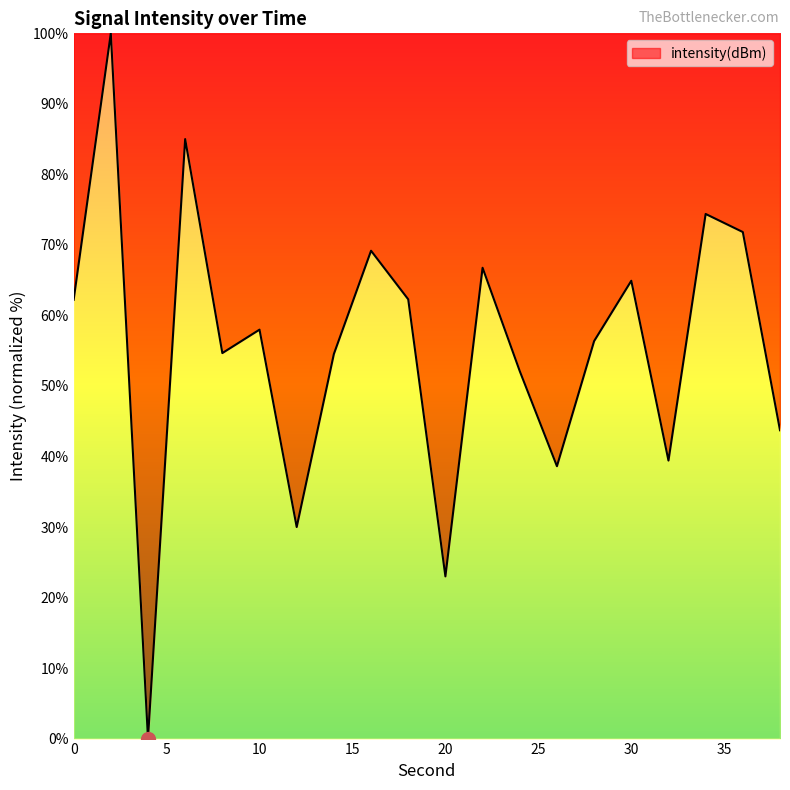

What is the greatest value displayed?

100.0